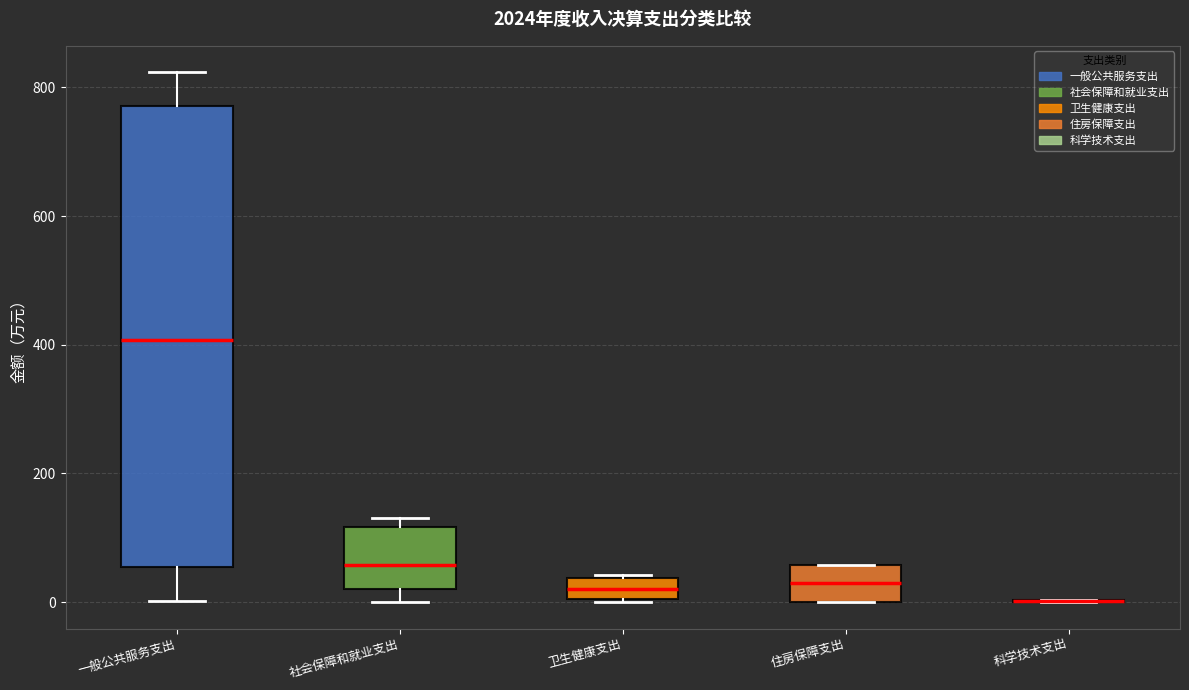

Where is the lower edge of the box for 卫生健康支出 on the y-axis? The values are not printed on the chart, so give them approximately, as read against the axis.

0